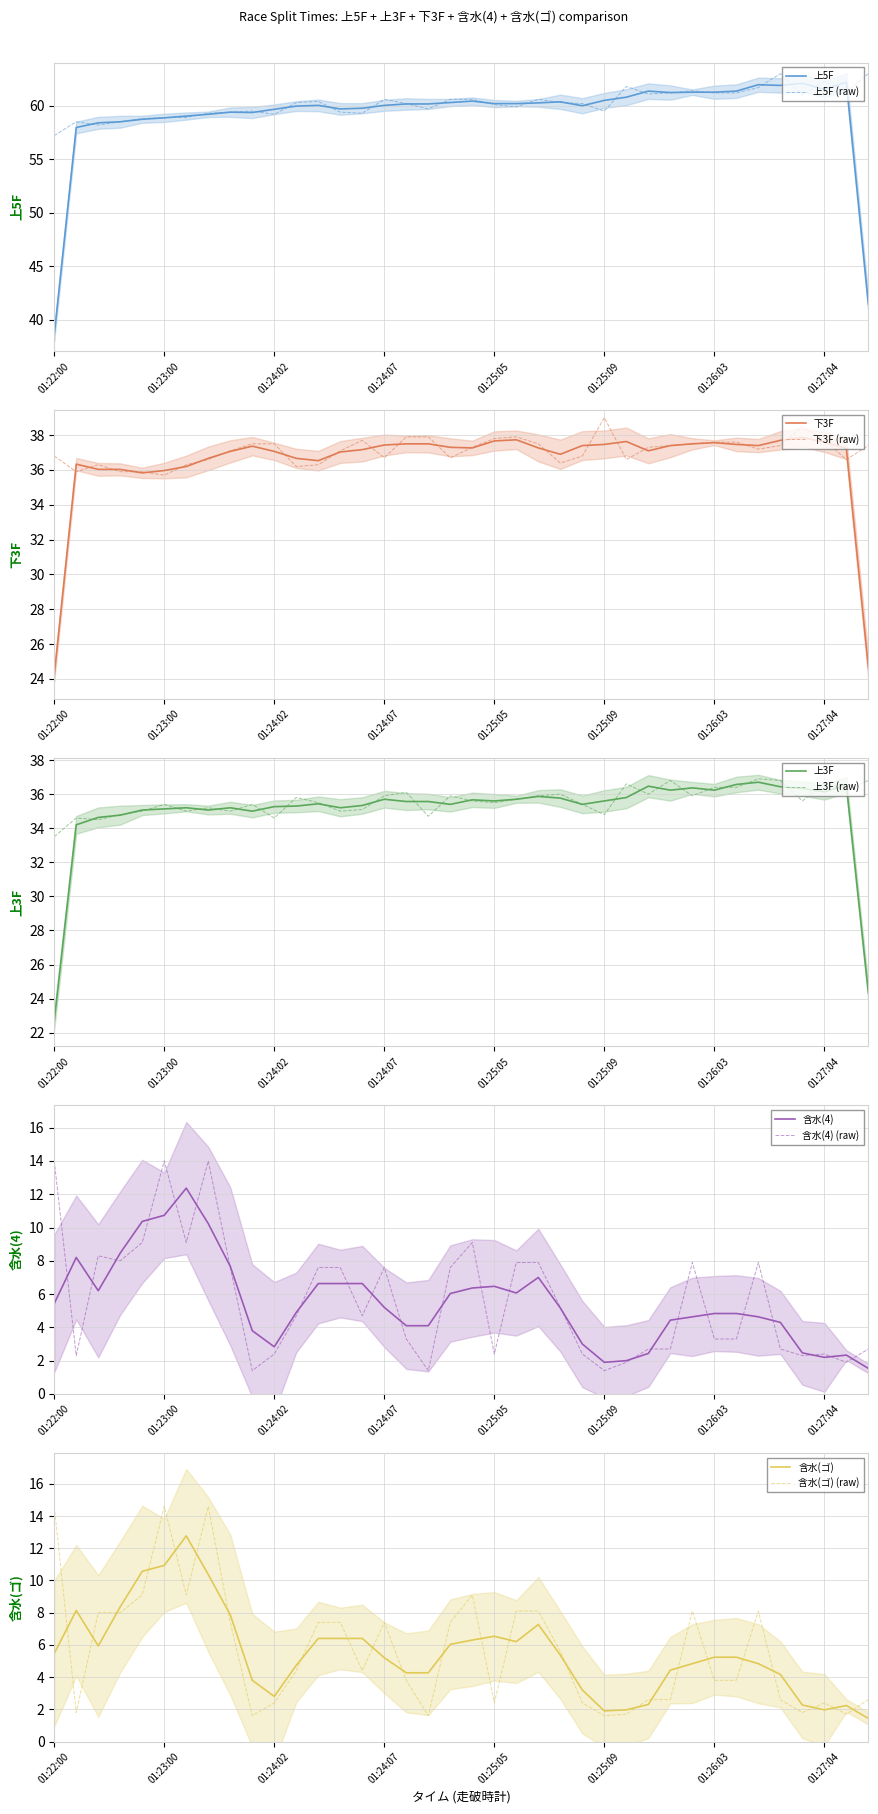

What is the difference between the highest and lowest values at 01:27:06?

59.6